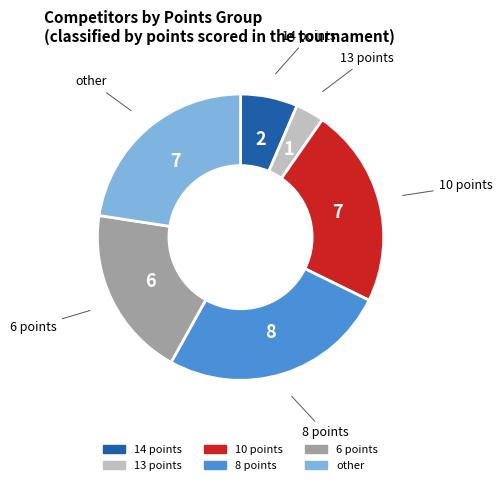

Approximately how many times larger is the value at 10 points compared to 13 points?

7.0